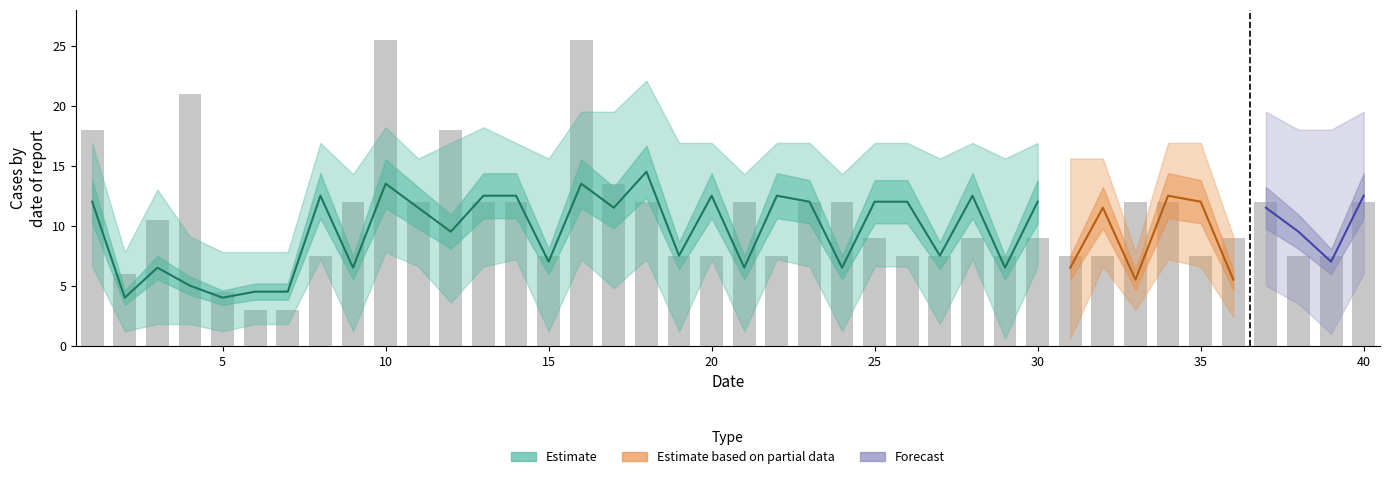

The chart shows a value of 30.8 at 0. True or false?

False